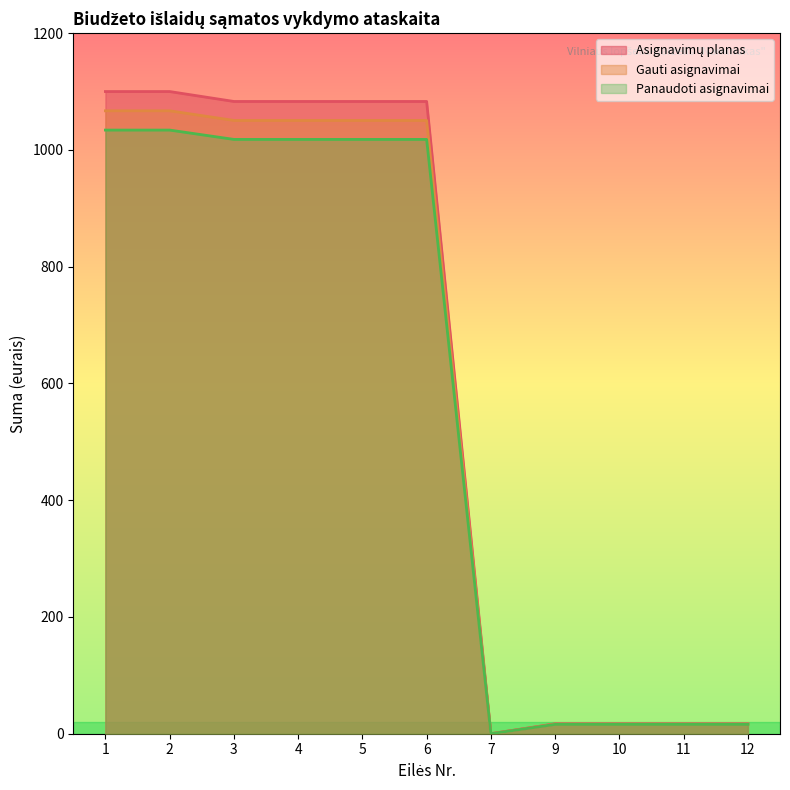

At which label is Asignavimų planas closest to 550?

3